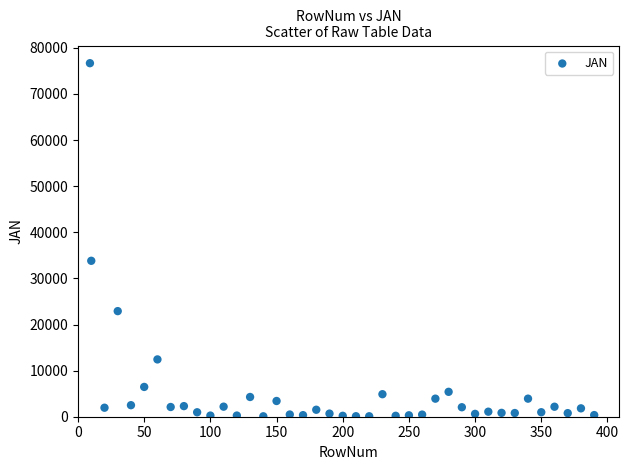

What Y value in the scatter plot is closest to 38387?

33821.7